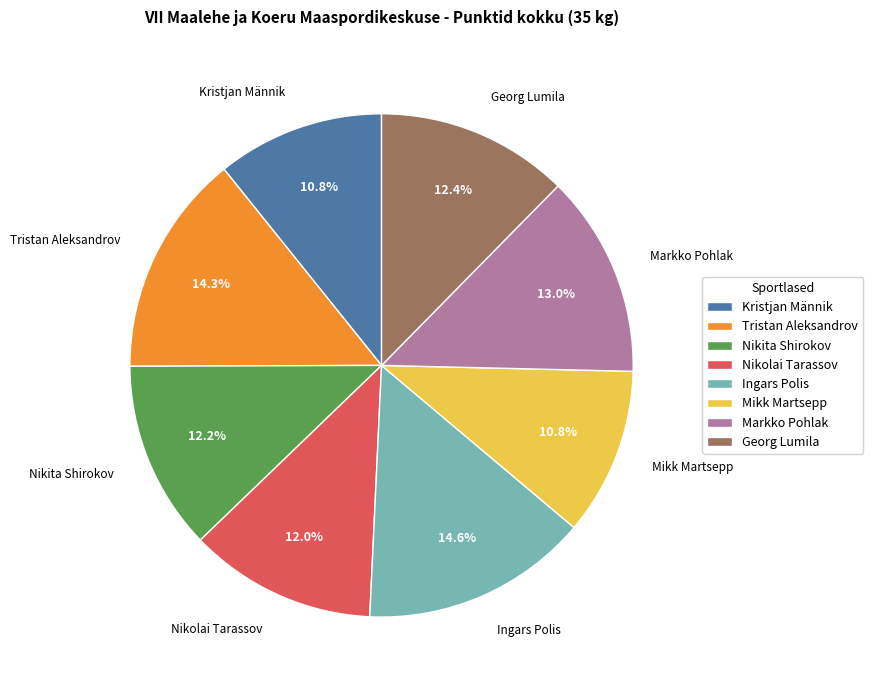

Is there any slice that represents more than half of the pie?

No